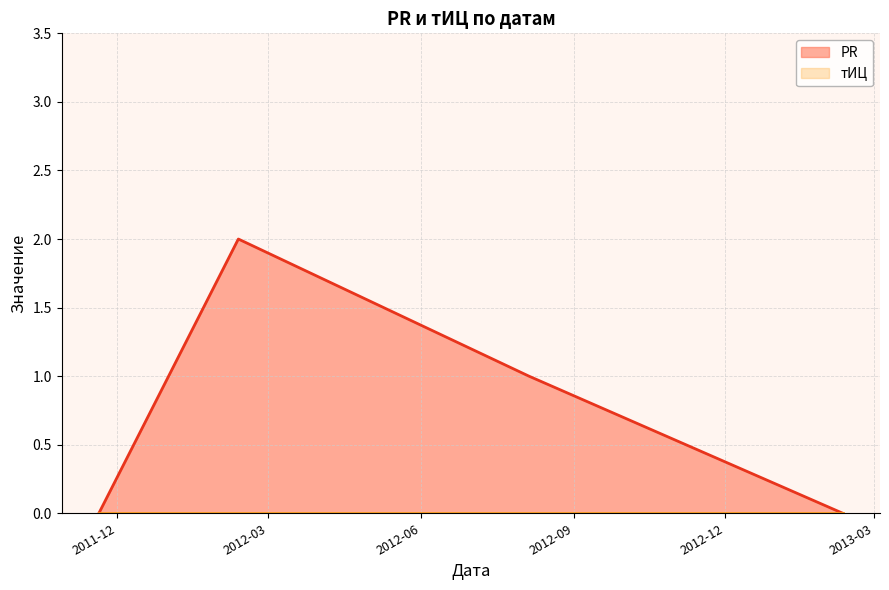

Reading right to left, extract all data points from this chart.

0	2	1	0